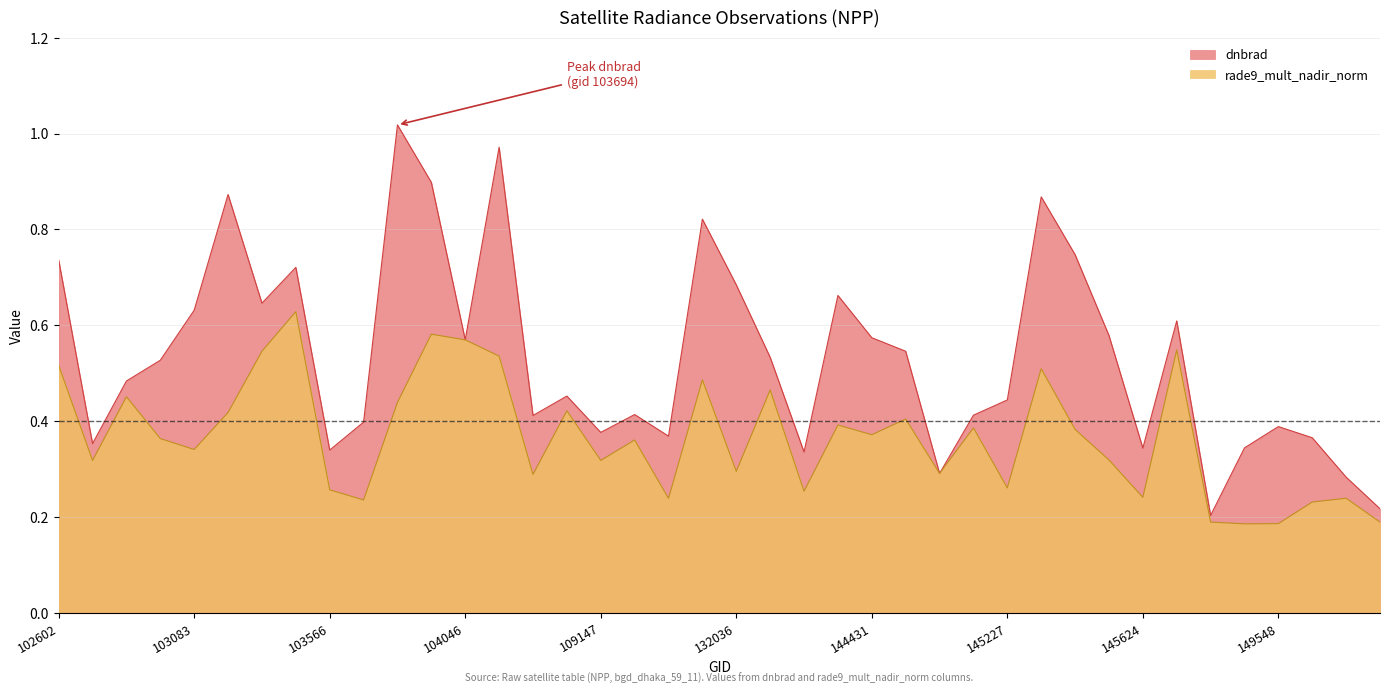

Count the rade9_mult_nadir_norm values in the range 0 to 1.

40